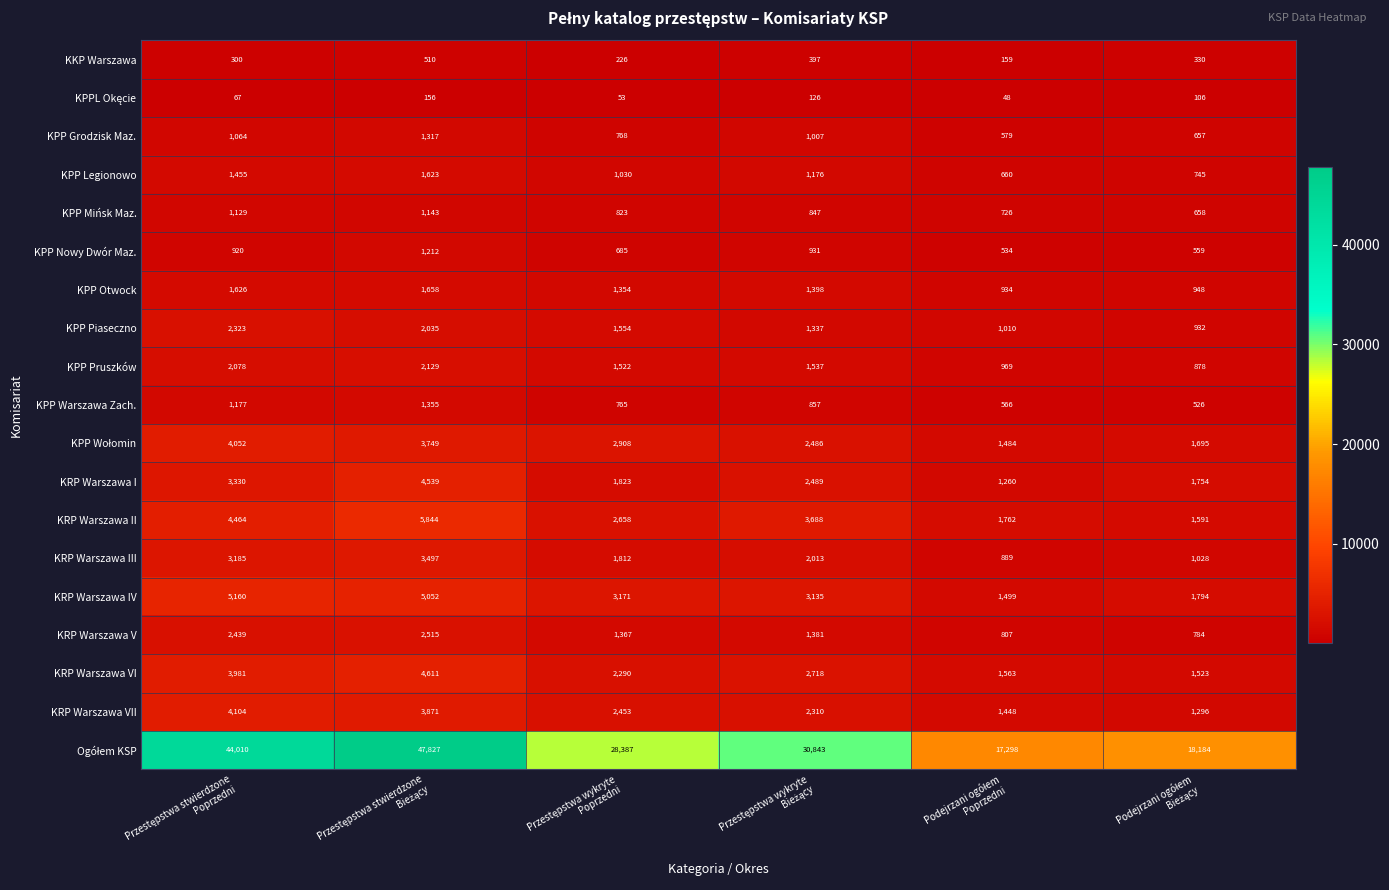

What is the difference between the maximum and minimum values in the KRP Warszawa III series?

2608